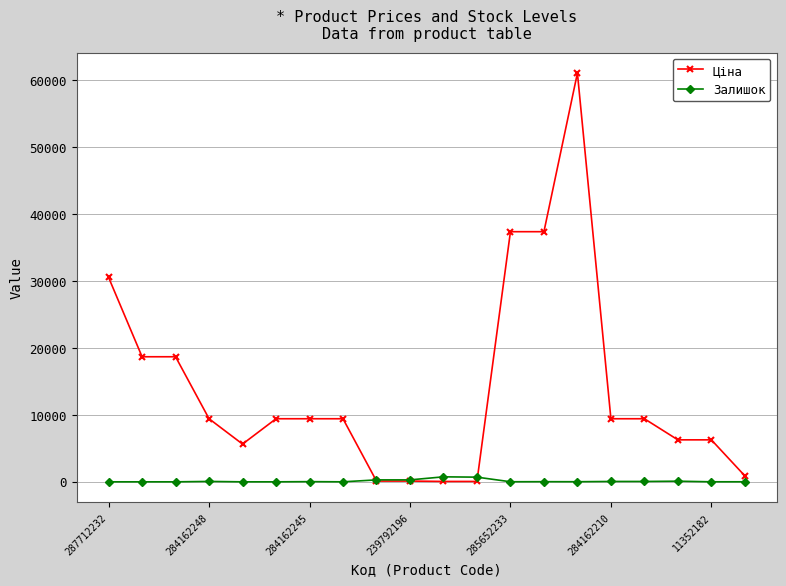

What is the value of the Ціна point at the 18th from the left?

6266.7